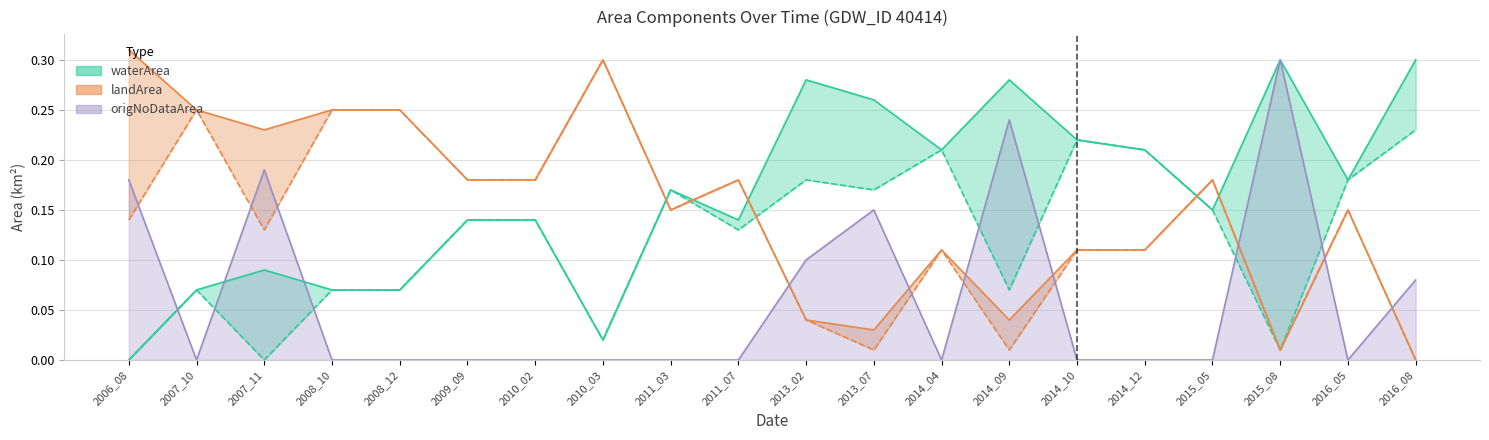

Which has a higher value, 2014_09 or 2006_08?

2014_09